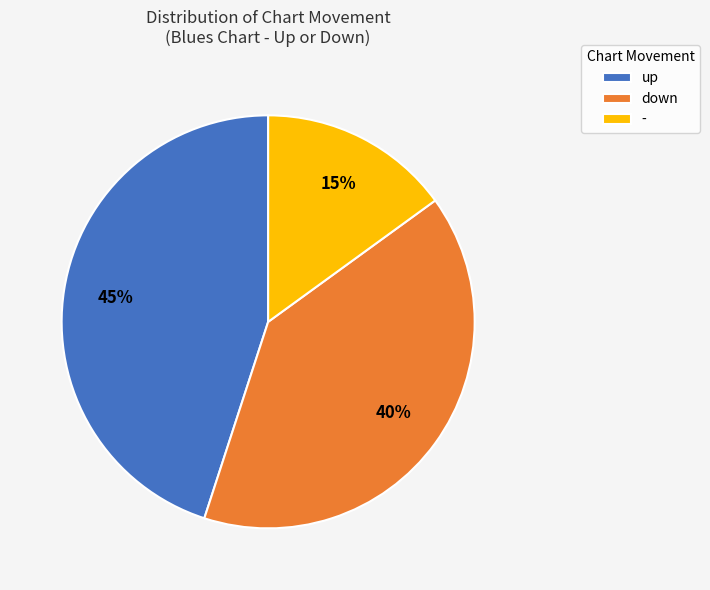

What percentage is the - slice, to the nearest percent?

15%